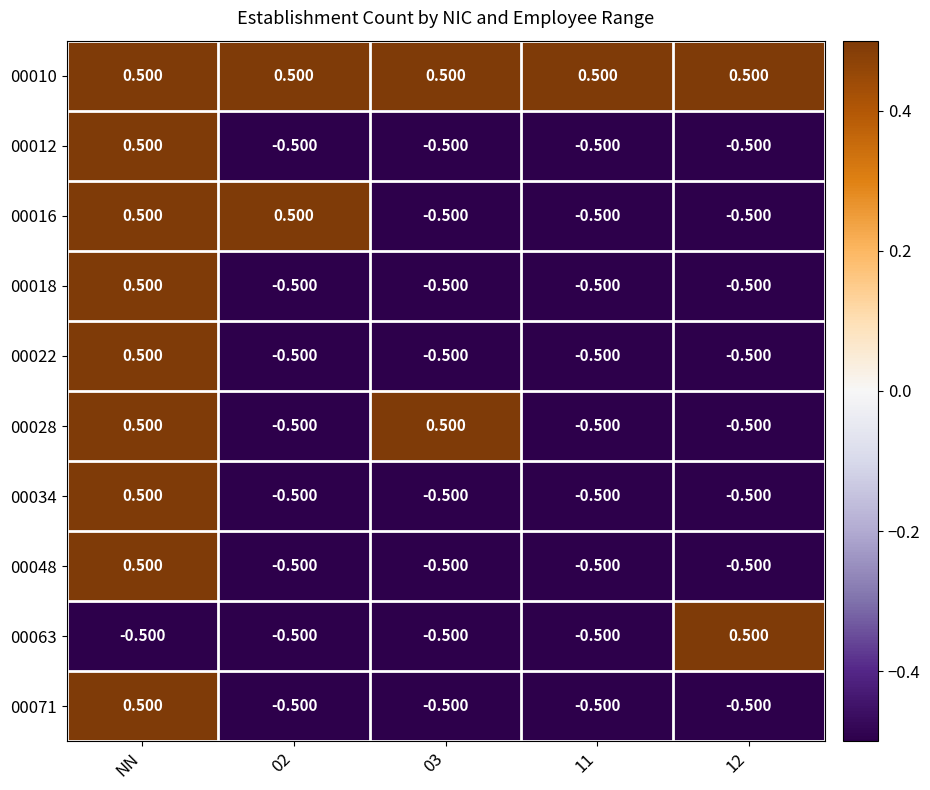

At which category is the sum across all series the highest?

NN